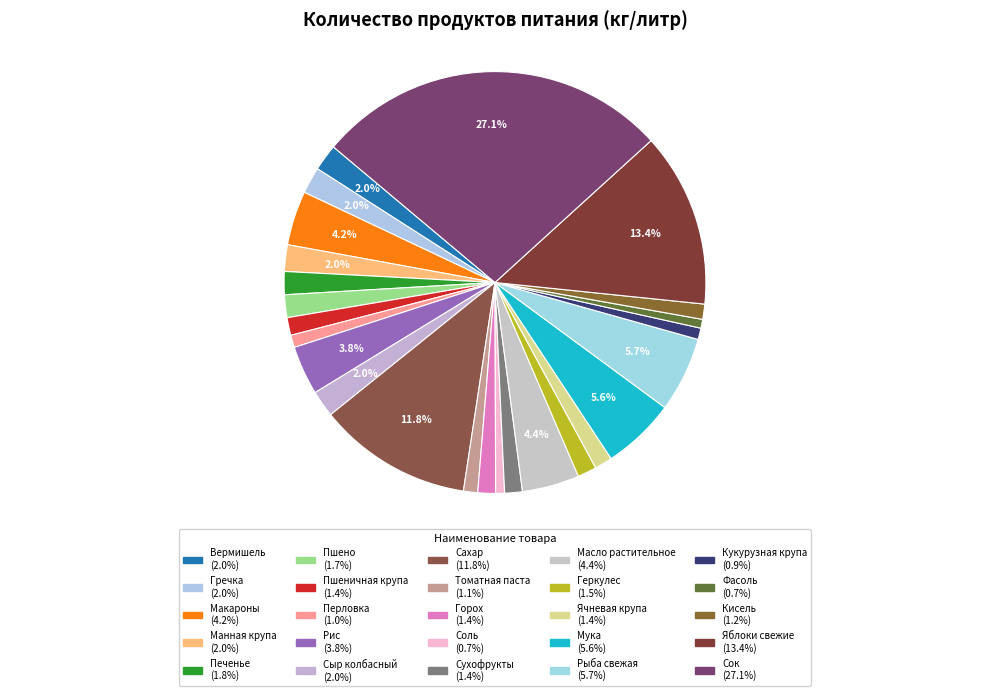

How much of the chart is everything except Вермишель?

98.0%